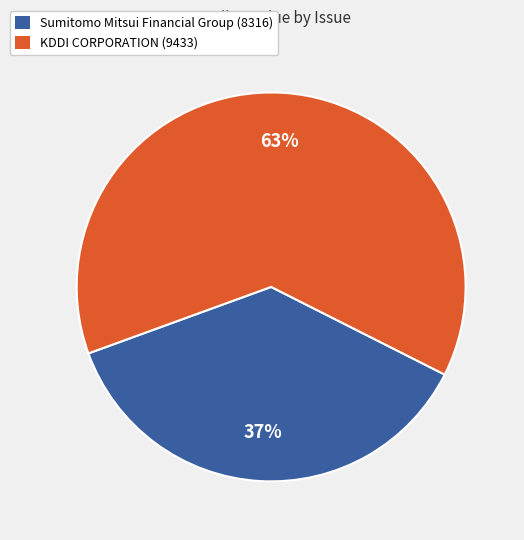

Combined, do Sumitomo Mitsui Financial Group (8316) and KDDI CORPORATION (9433) account for over 50%?

Yes